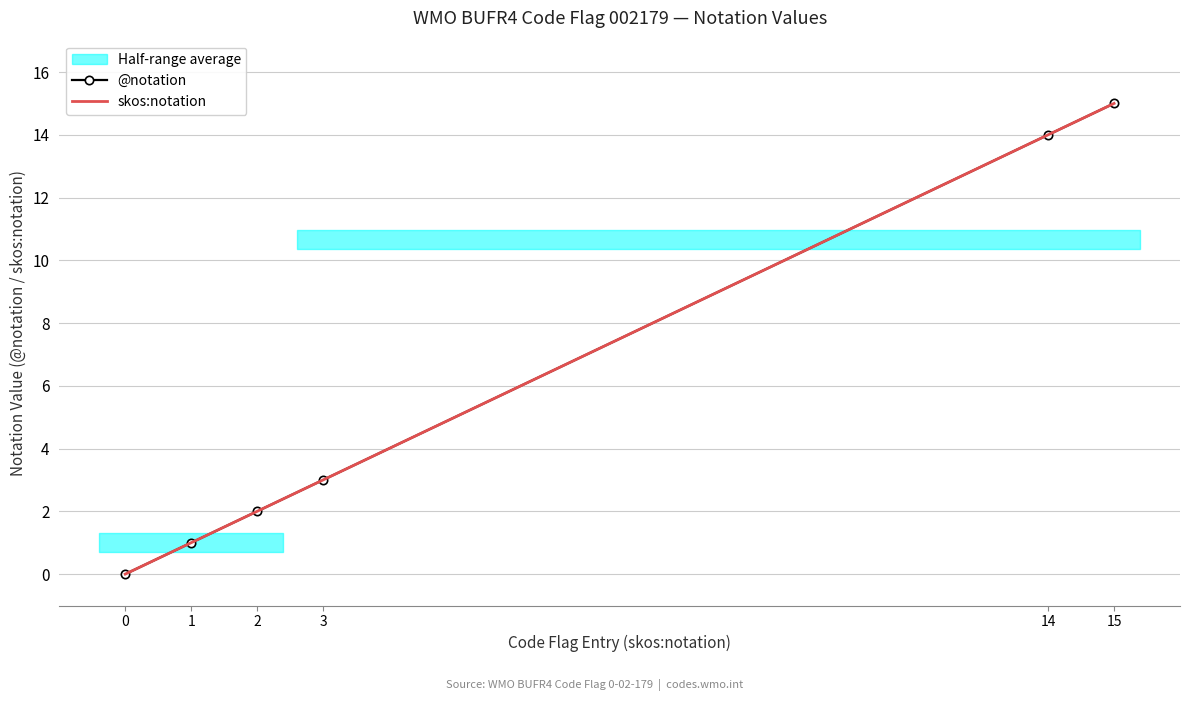

True or false: @notation has a value of 3 at 2.

False